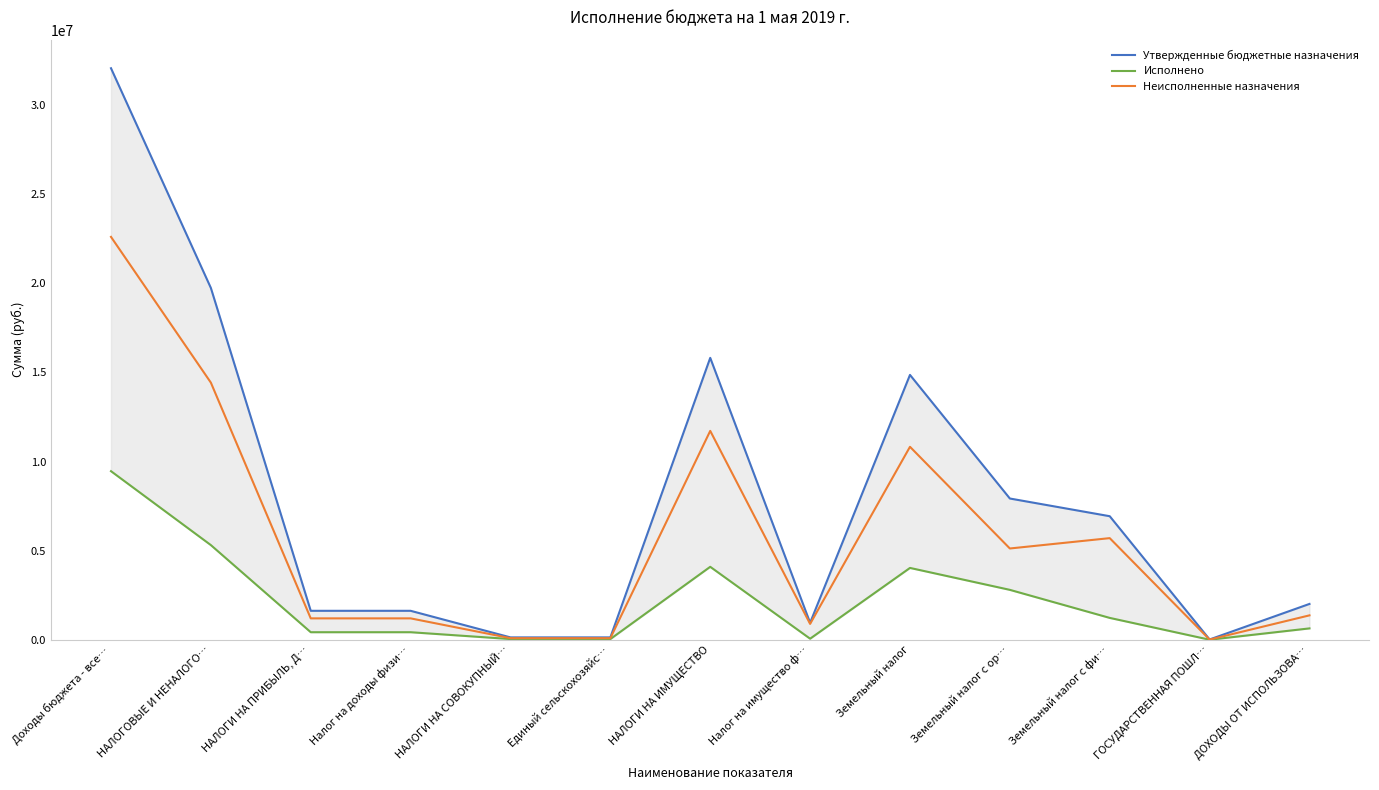

Where does the Исполнено series first go above 641225?

Доходы бюджета - все…